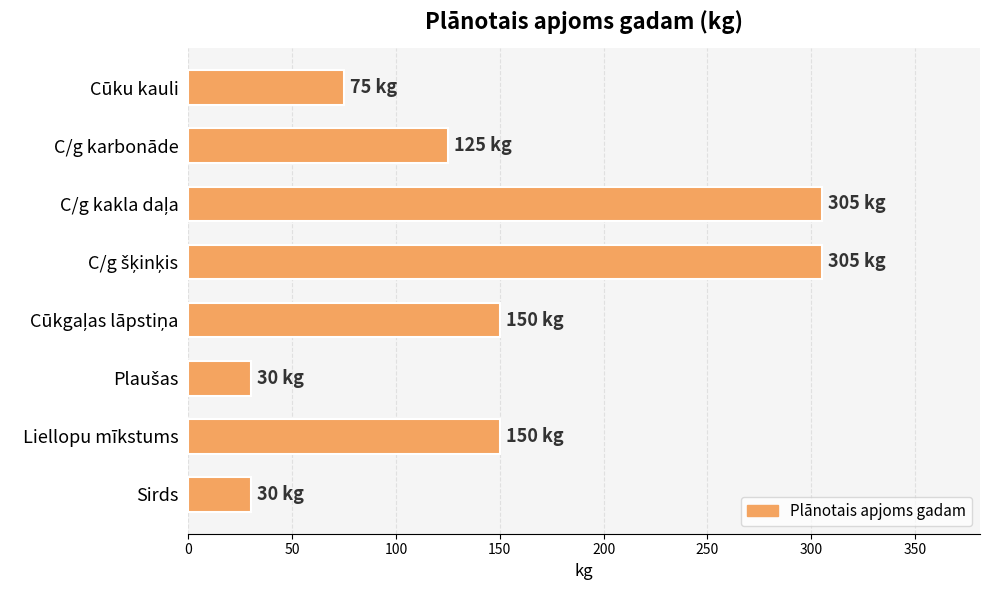

What is the average value?

146